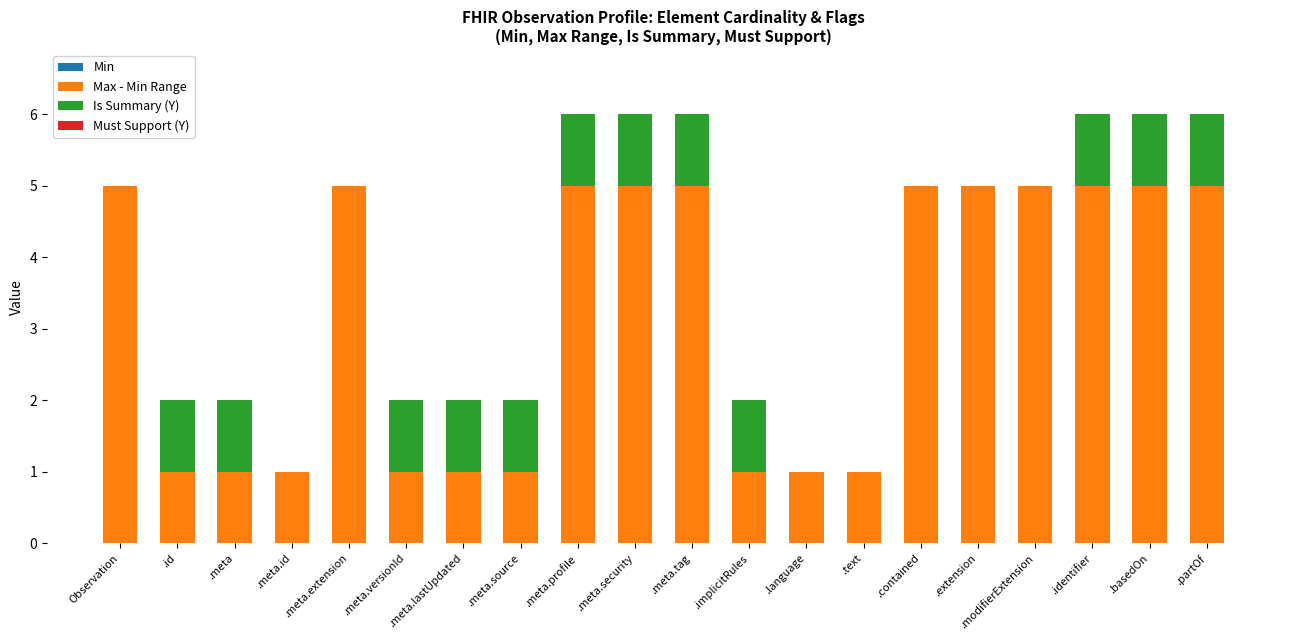

What is the total value across all series at .modifierExtension?

5